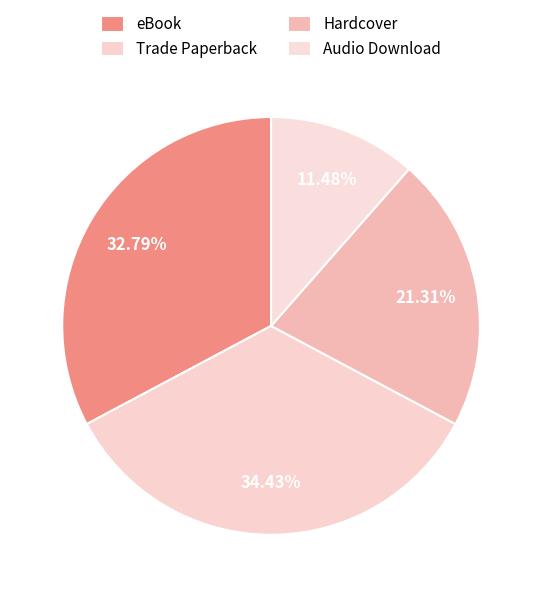

Rank the categories by value from lowest to highest.

Audio Download, Hardcover, eBook, Trade Paperback